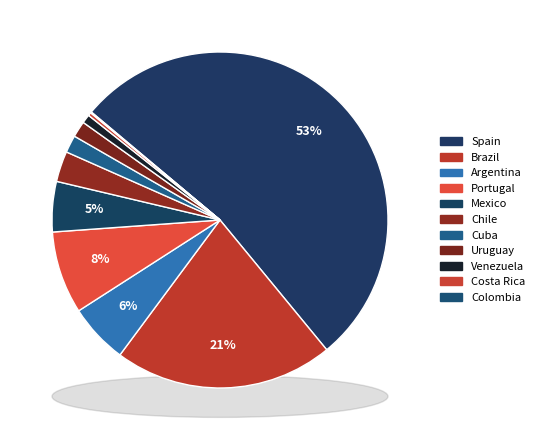

Rank the categories by value from lowest to highest.

Colombia, Costa Rica, Venezuela, Uruguay, Cuba, Chile, Mexico, Argentina, Portugal, Brazil, Spain